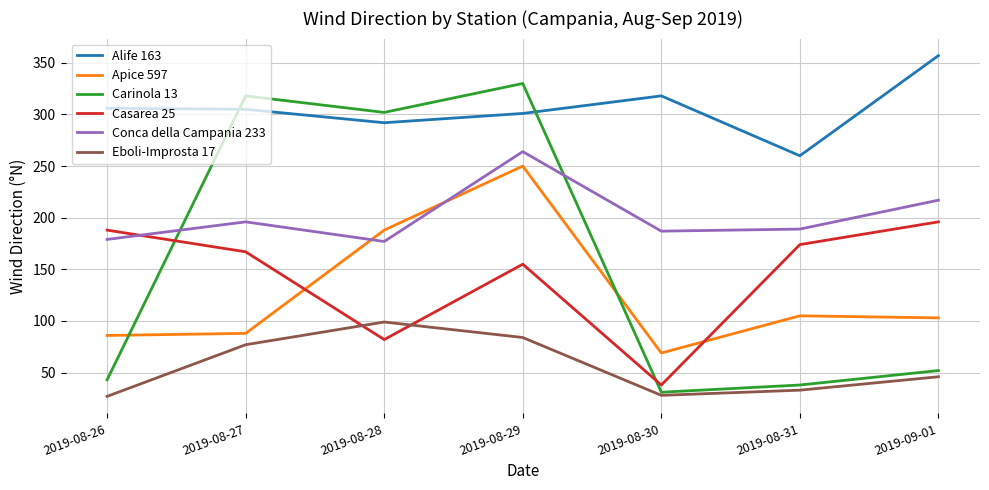

Which category has the lowest value in the Carinola 13 series?

2019-08-30